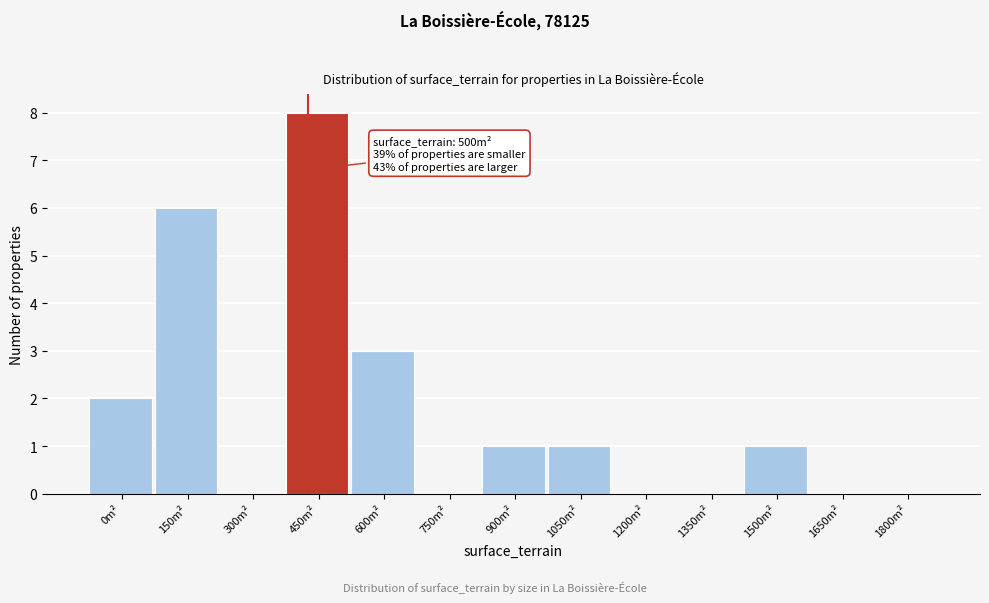

Reading left to right, what are all the values shown in this chart?

0m²=2	150m²=6	300m²=0	450m²=8	600m²=3	750m²=0	900m²=1	1050m²=1	1200m²=0	1350m²=0	1500m²=1	1650m²=0	1800m²=0